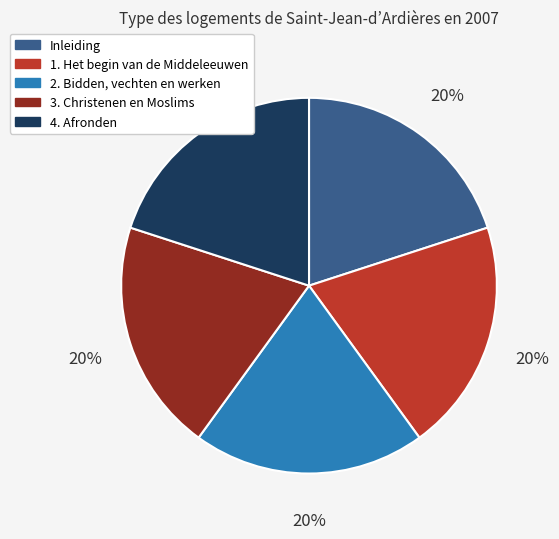

To the nearest percent, what portion does 3. Christenen en Moslims represent?

20%